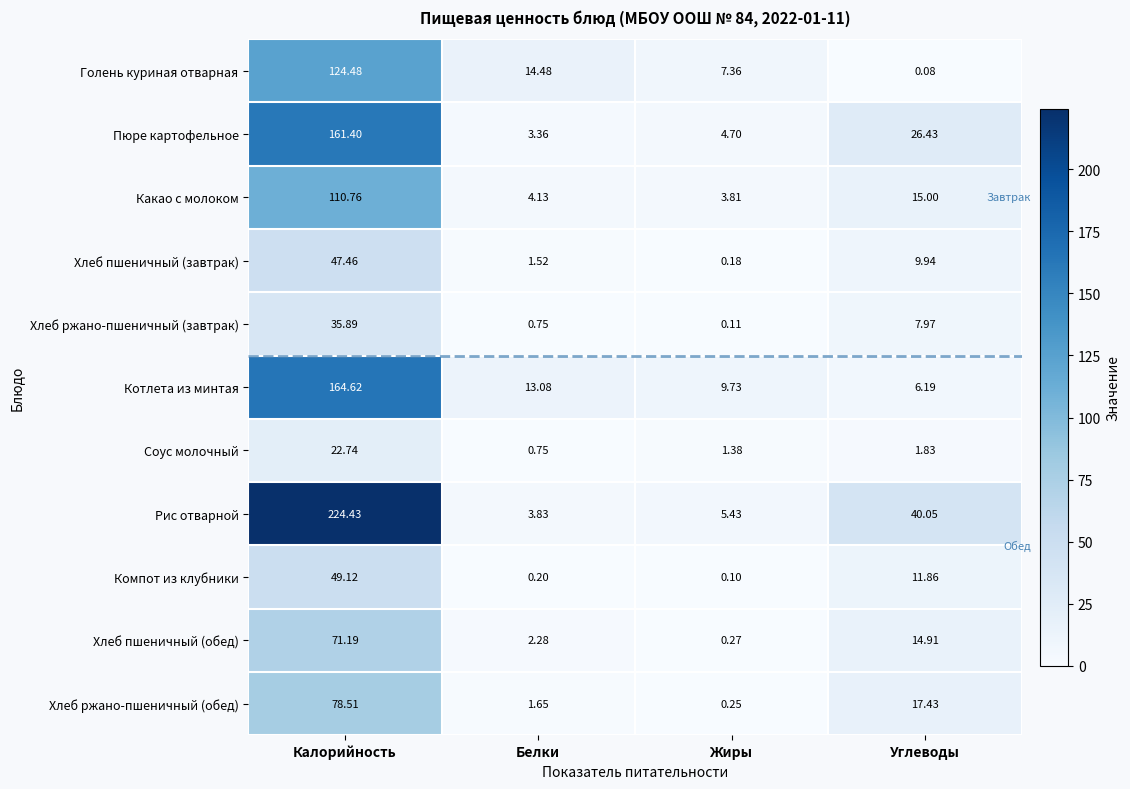

Which category has the highest value across all series?

Калорийность